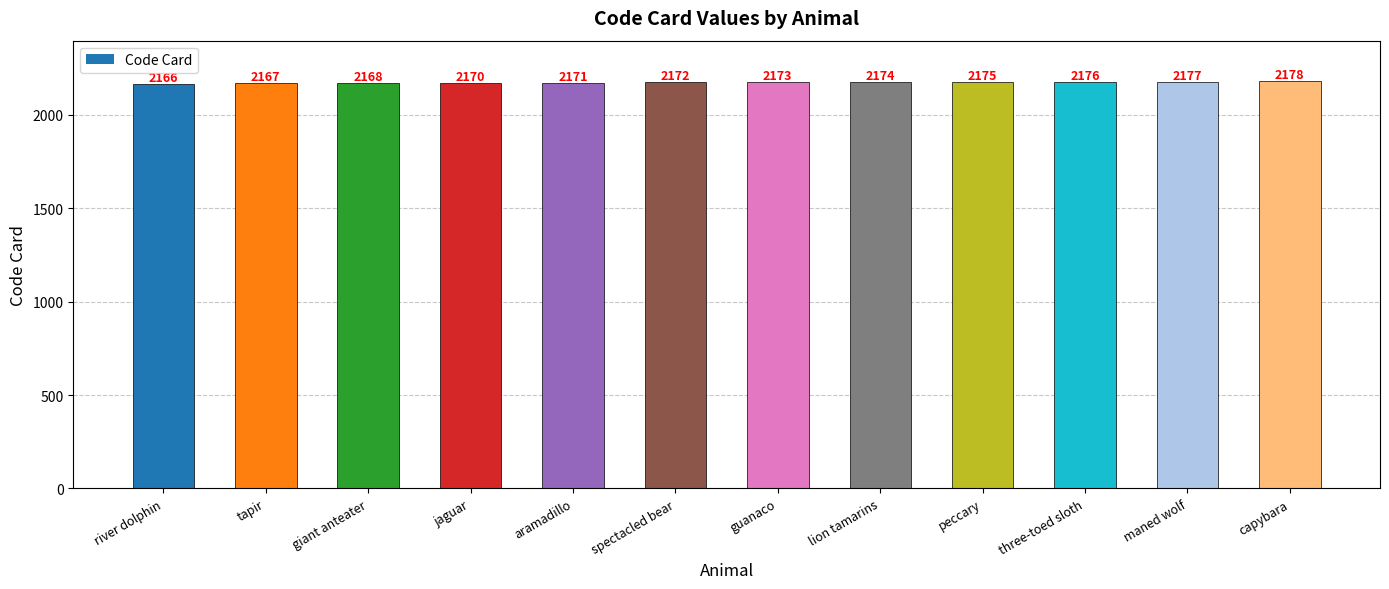

Reading left to right, extract all data points from this chart.

river dolphin=2166	tapir=2167	giant anteater=2168	jaguar=2170	aramadillo=2171	spectacled bear=2172	guanaco=2173	lion tamarins=2174	peccary=2175	three-toed sloth=2176	maned wolf=2177	capybara=2178